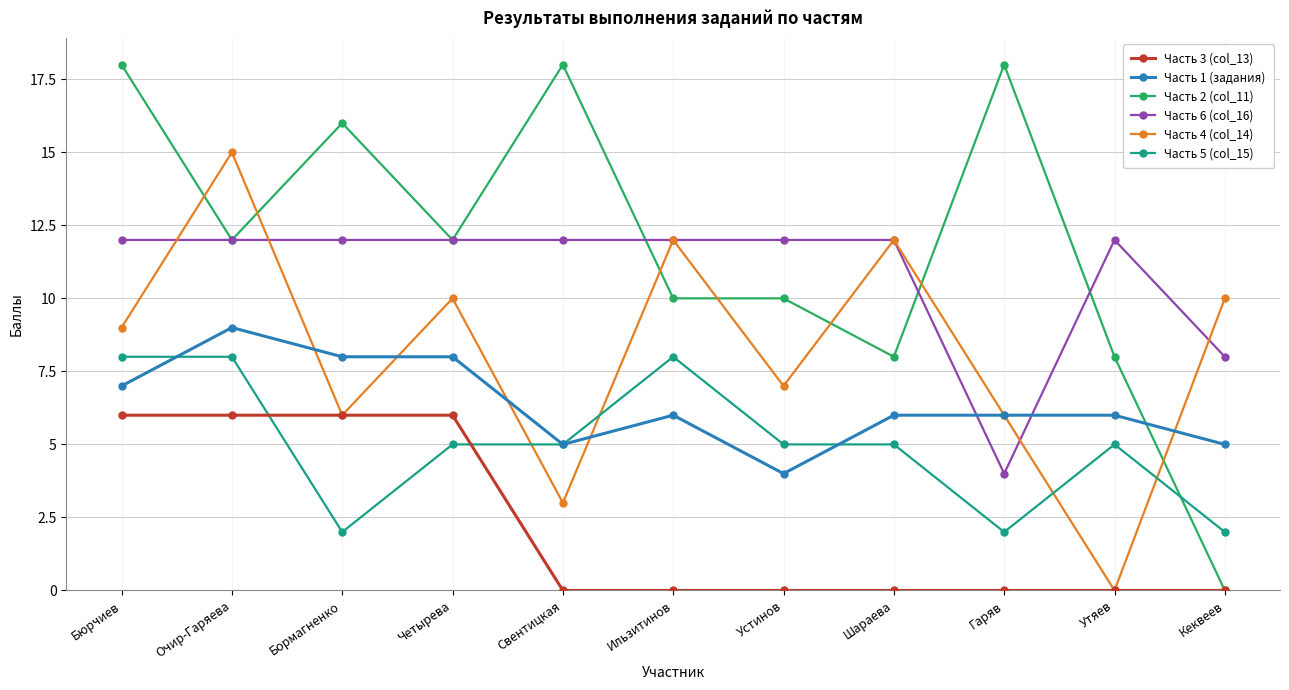

Is it true that Часть 4 (col_14) equals 6 at Ильзитинов?

False